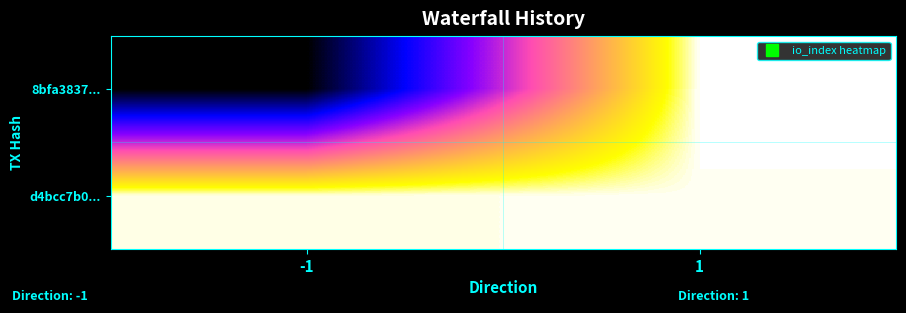

What is the spread (max minus min) of values at 1?

1